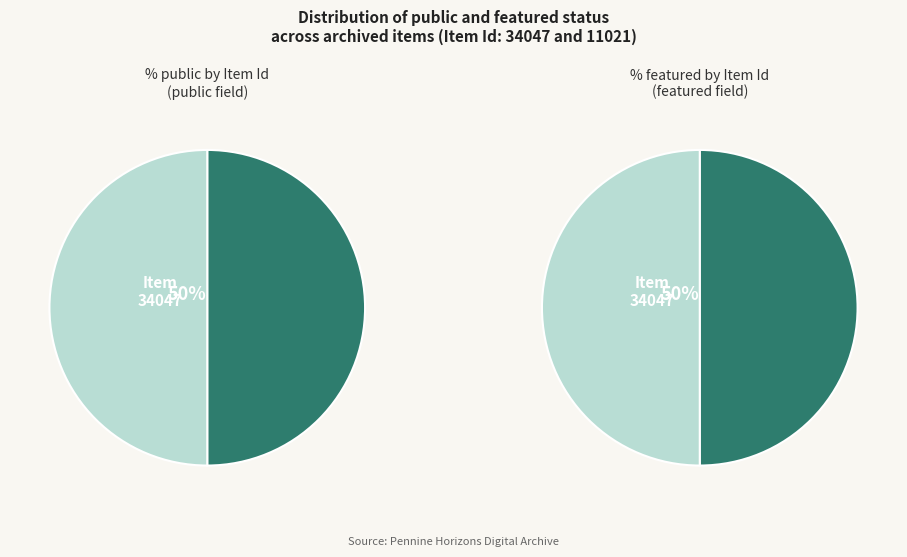

True or false: 34047 accounts for 35% of the total.

False